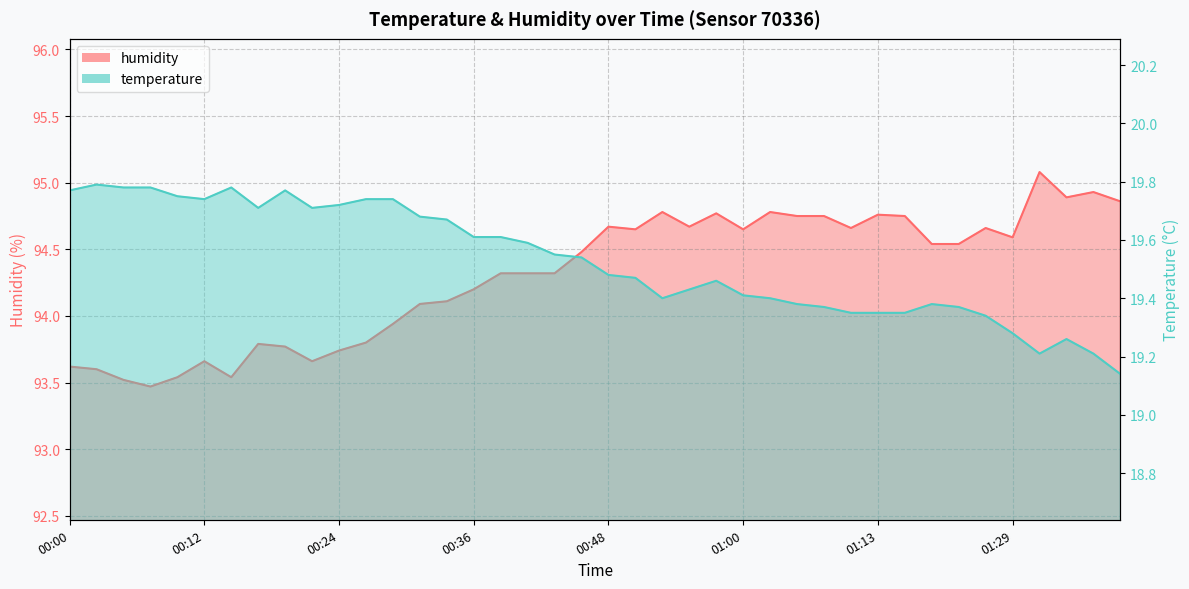

How many categories are shown in the chart?

40